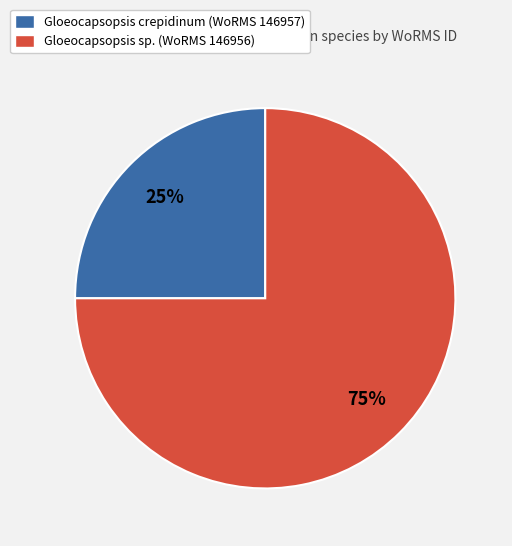

To the nearest percent, what percentage of the pie is Gloeocapsopsis sp. (WoRMS 146956)?

75%